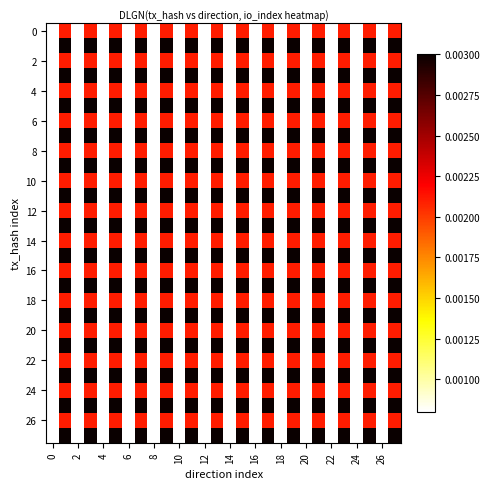

Count the number of data series in this chart.

28